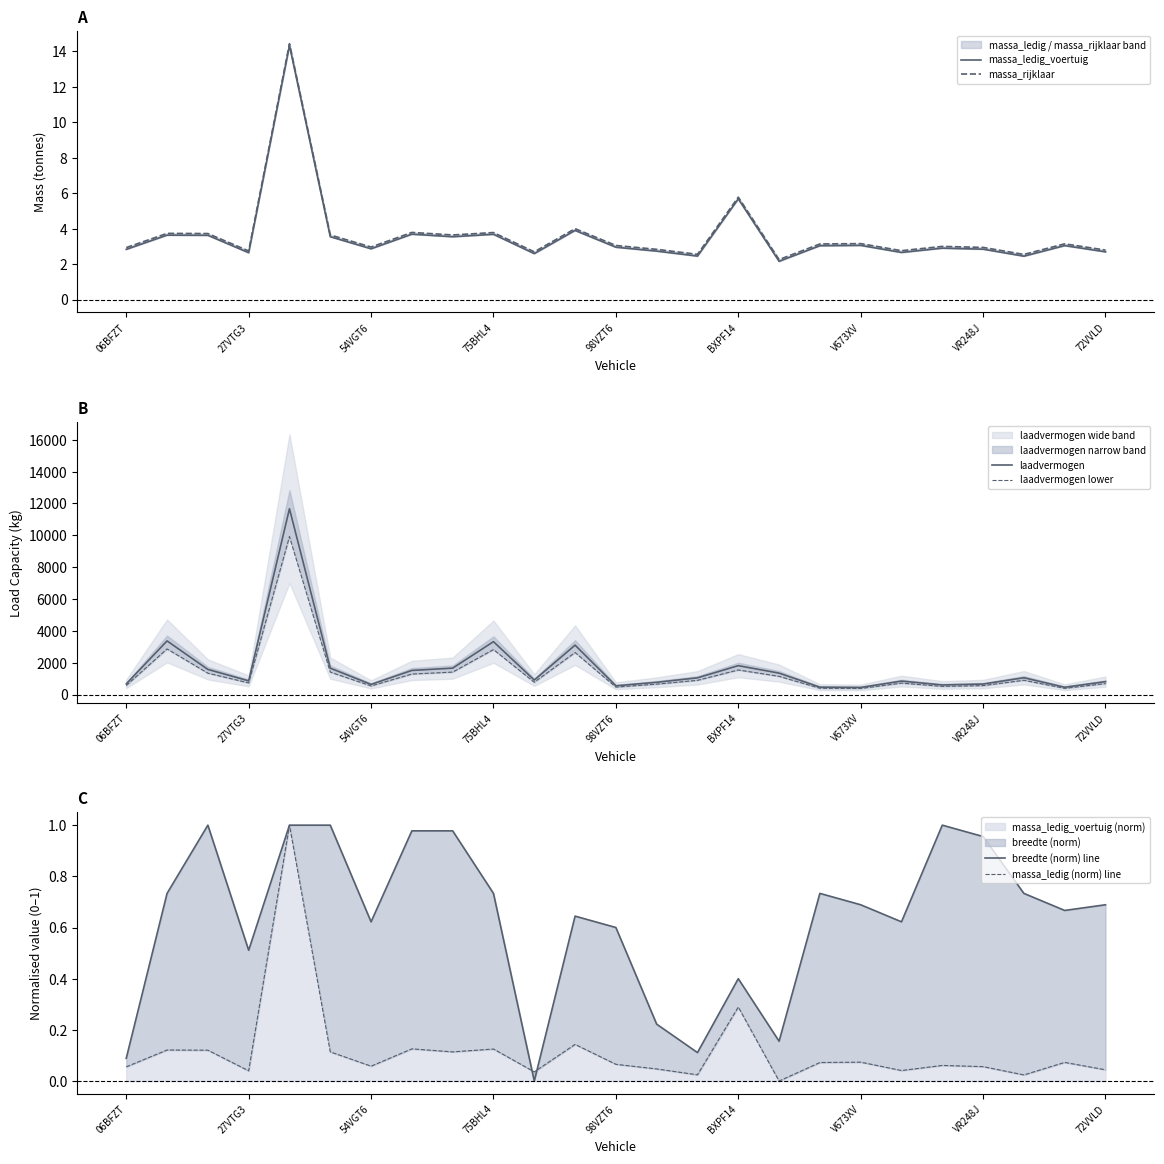

Does the chart have visible grid lines?

No